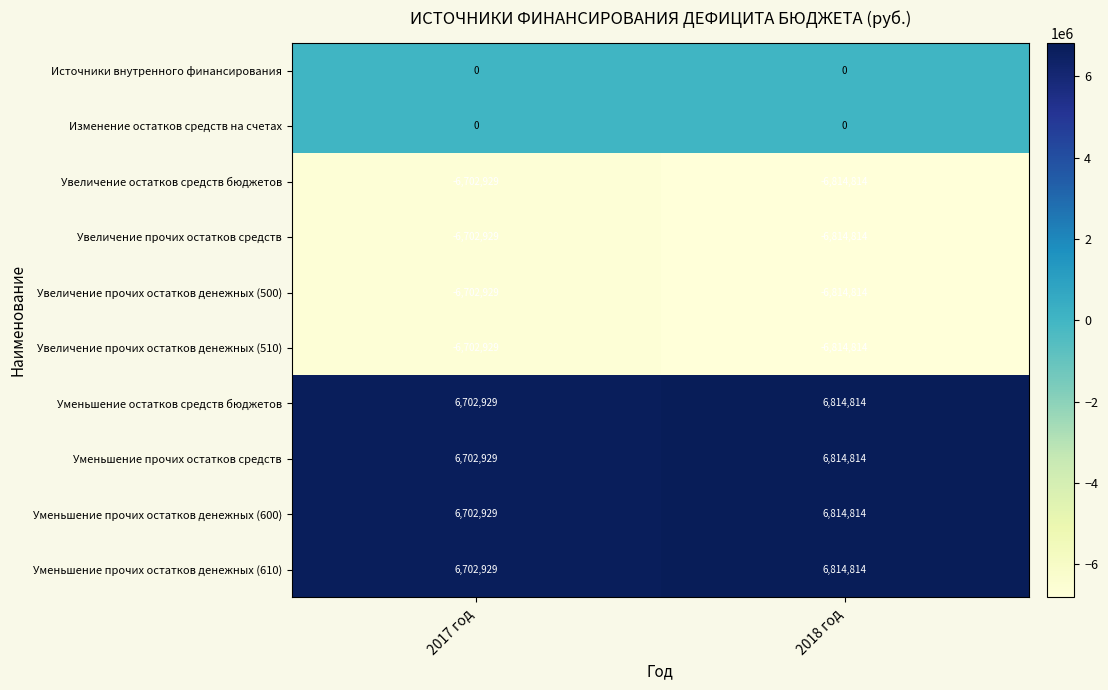

The value of Уменьшение прочих остатков денежных (600) at 2017 год is 6702929. True or false?

True